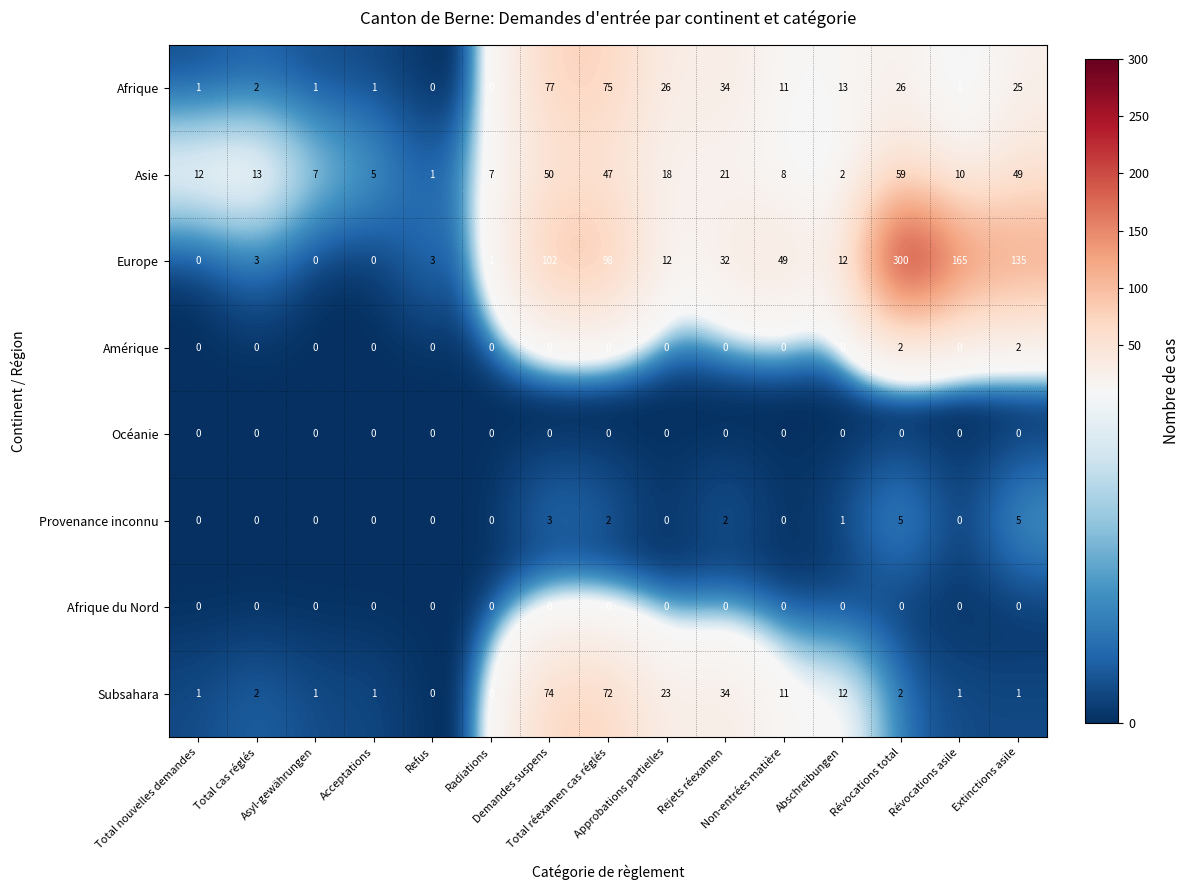

What is the maximum value shown in the chart?

300